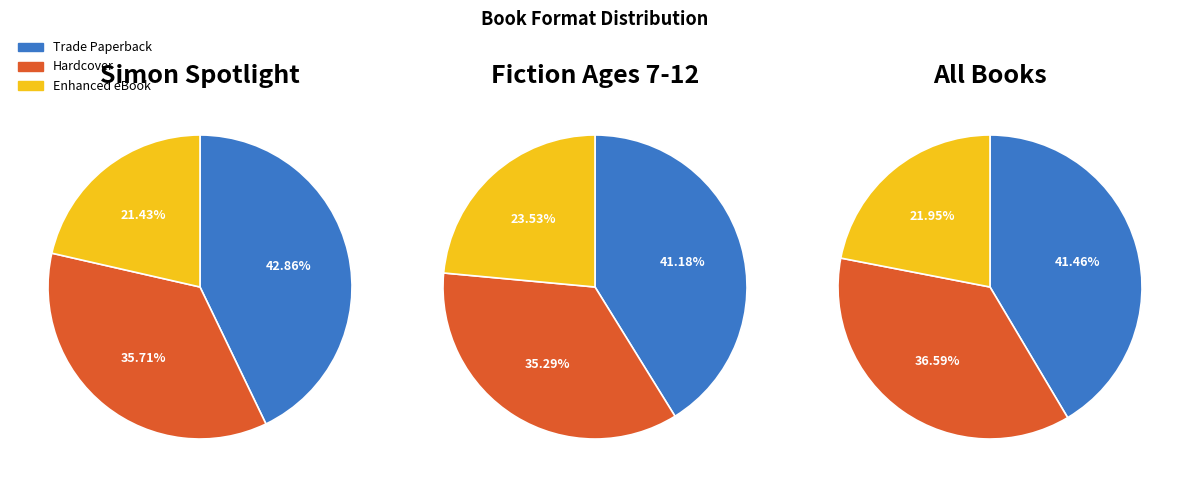

Rank the series by their maximum value, from highest to lowest.

Trade Paperback, Hardcover, Enhanced eBook